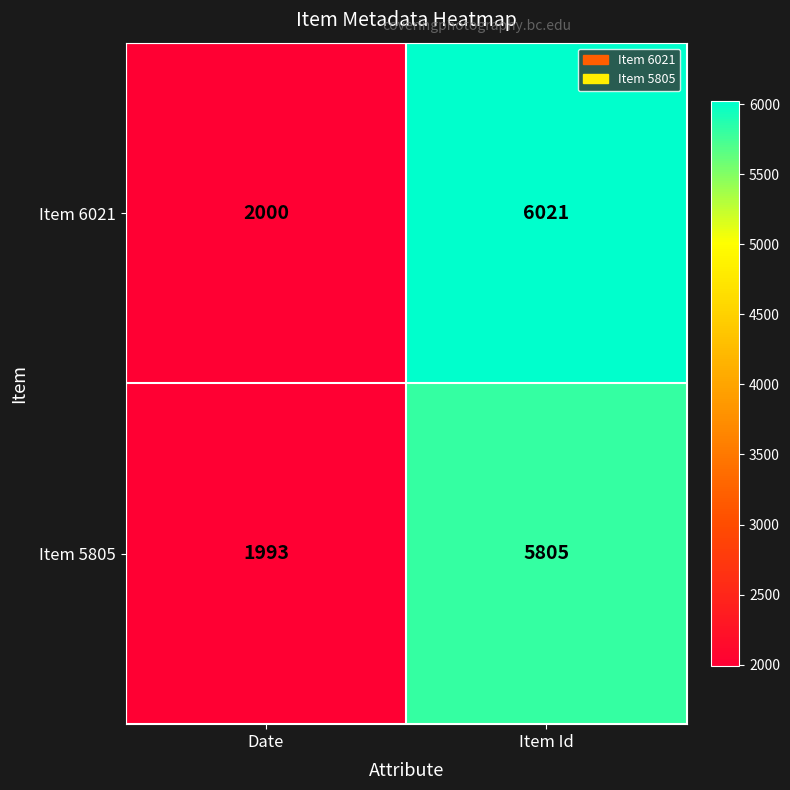

Count the number of data series in this chart.

2